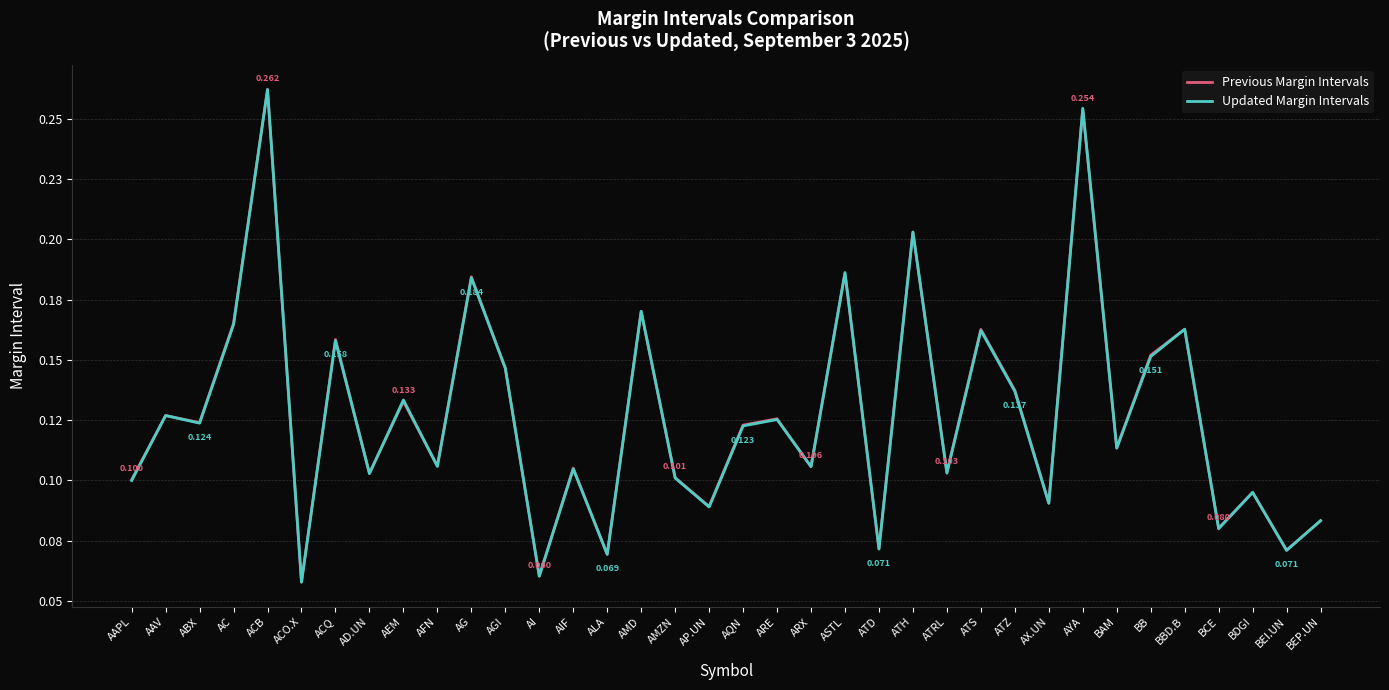

What are all the series names shown in the legend?

Previous Margin Intervals, Updated Margin Intervals